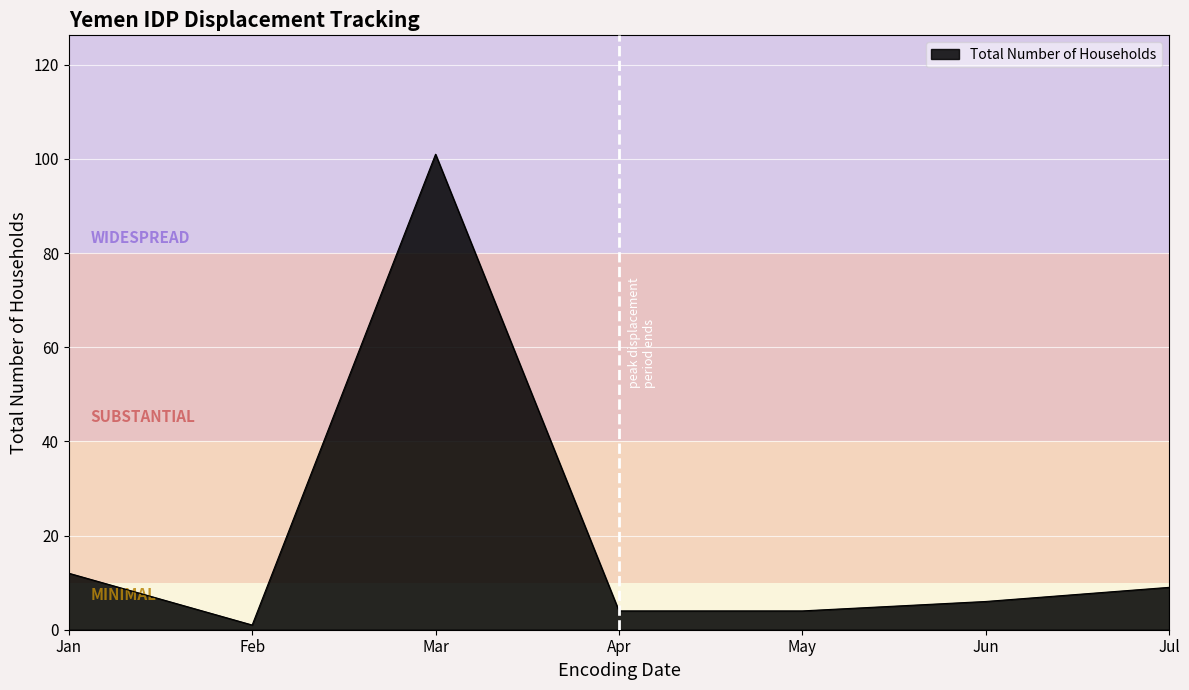

Which label corresponds to the smallest value in the chart?

Feb